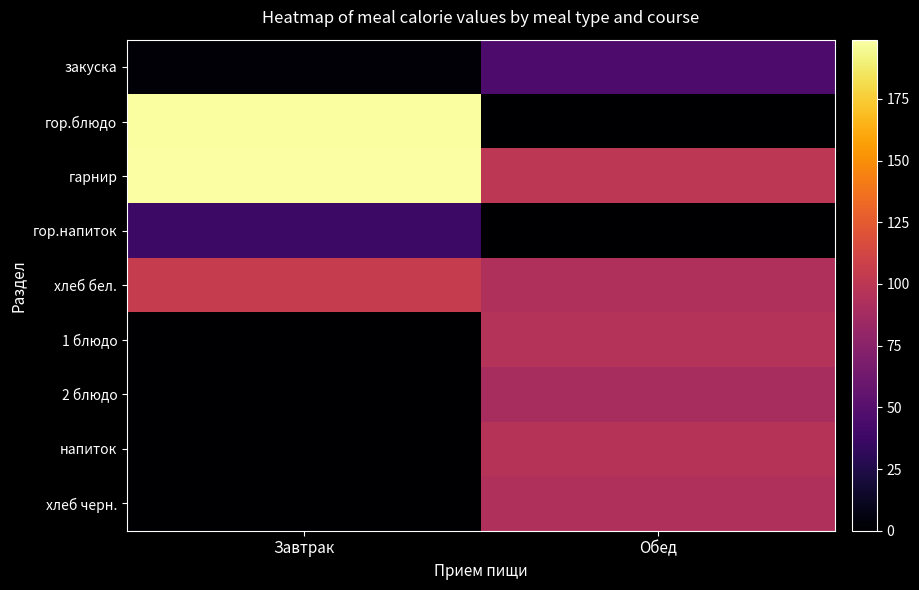

Reading left to right, list all the values displayed in this chart.

закуска: Завтрак=2.4	Обед=45.7
гор.блюдо: Завтрак=197.9	Обед=0.0
гарнир: Завтрак=199.0	Обед=99.7
гор.напиток: Завтрак=38.0	Обед=0.0
хлеб бел.: Завтрак=104.5	Обед=94.0
1 блюдо: Завтрак=0.0	Обед=95.7
2 блюдо: Завтрак=0.0	Обед=89.7
напиток: Завтрак=0.0	Обед=96.7
хлеб черн.: Завтрак=0.0	Обед=94.0